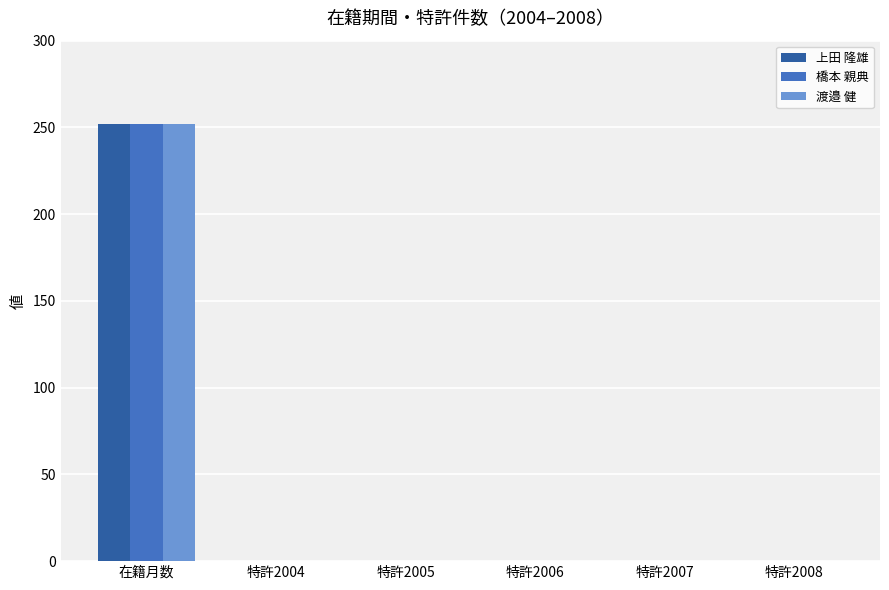

True or false: 上田 隆雄 has a value of 0 at 特許2004.

True